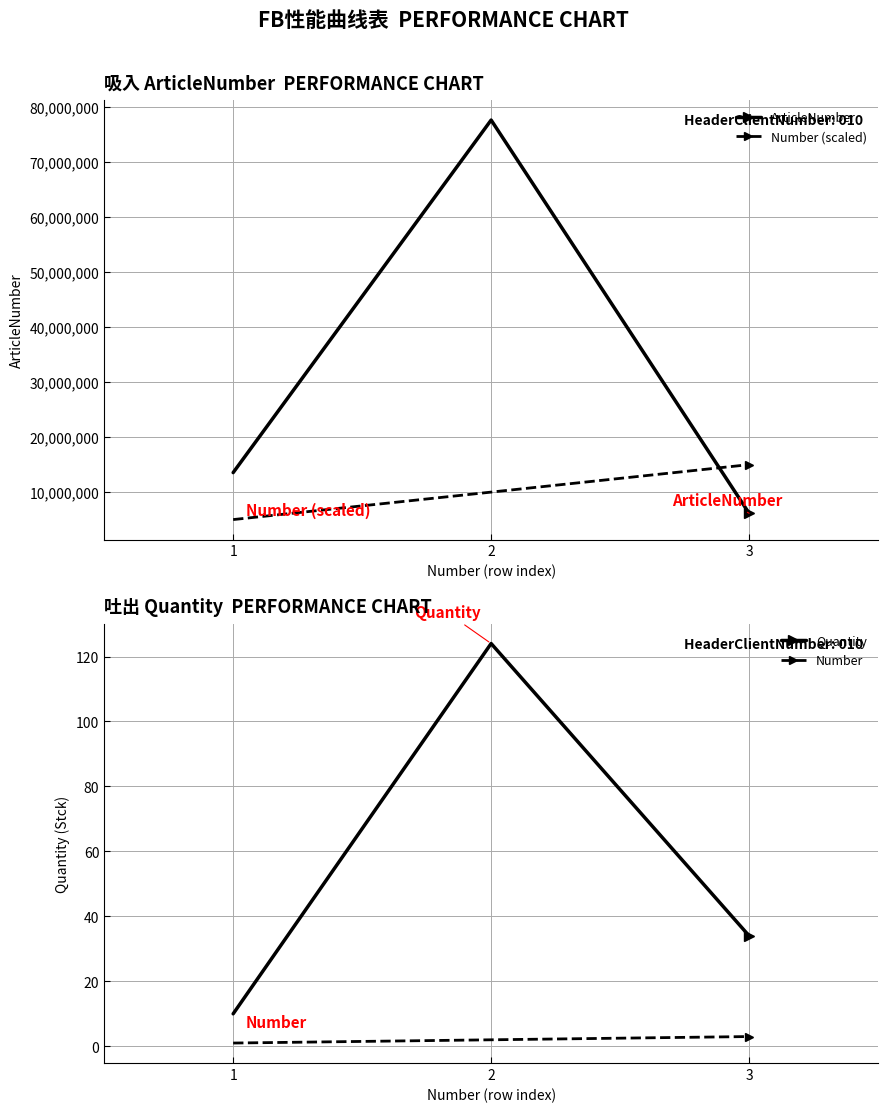

How many Quantity values are between 10 and 124?

3